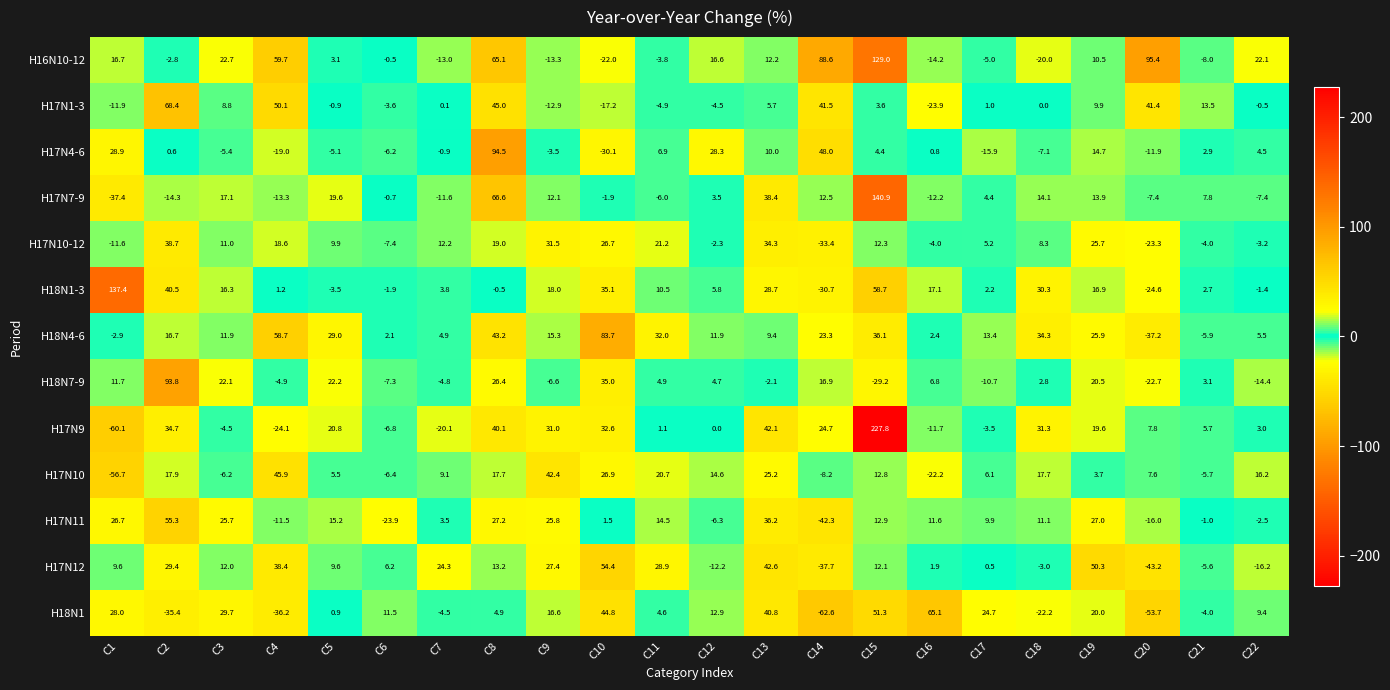

At which category is the sum across all series the highest?

C15